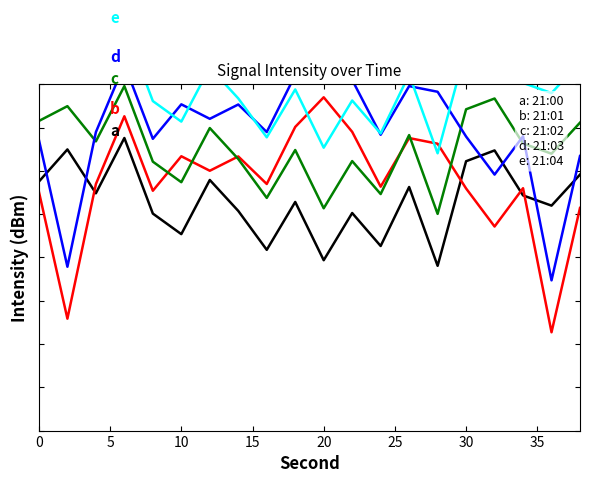

What is the sum of all 21:03 values?

-2305.3